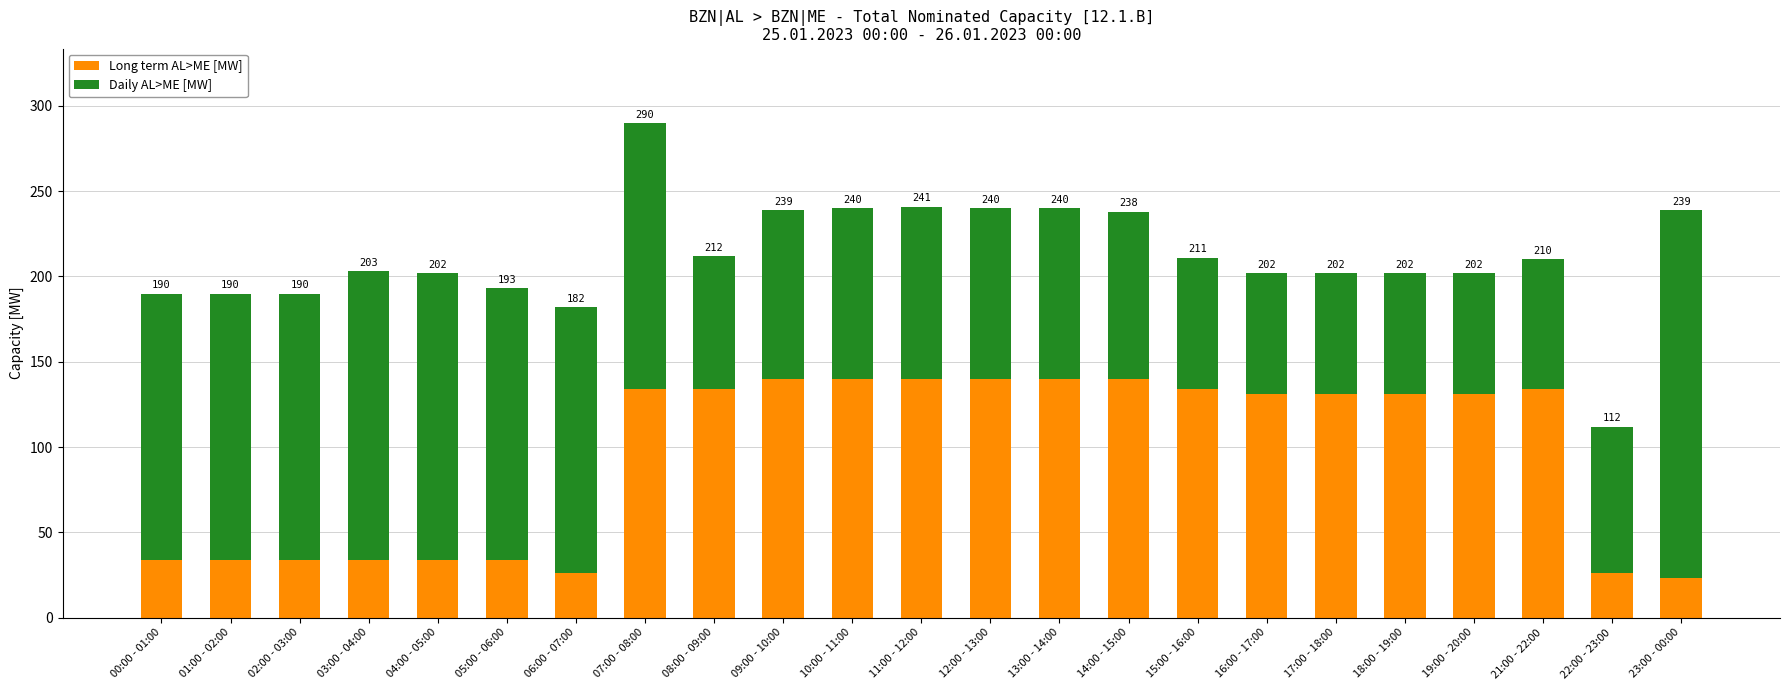

Rank the series by their maximum value, from highest to lowest.

Daily AL>ME [MW], Long term AL>ME [MW]